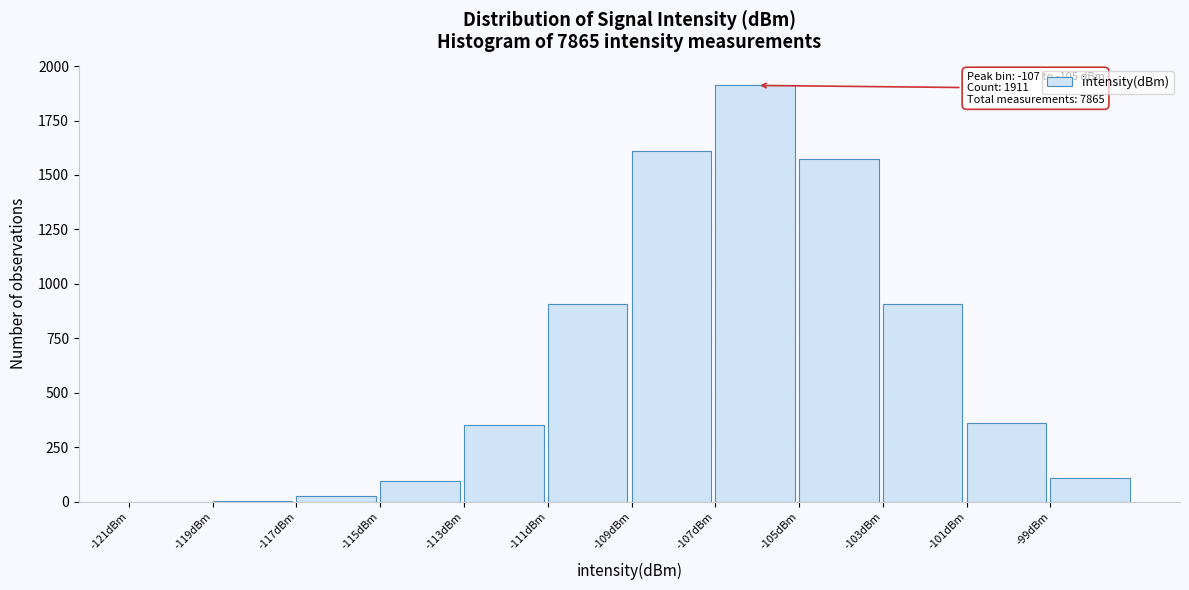

Which range on the x-axis has the tallest bar?

-107 to -105